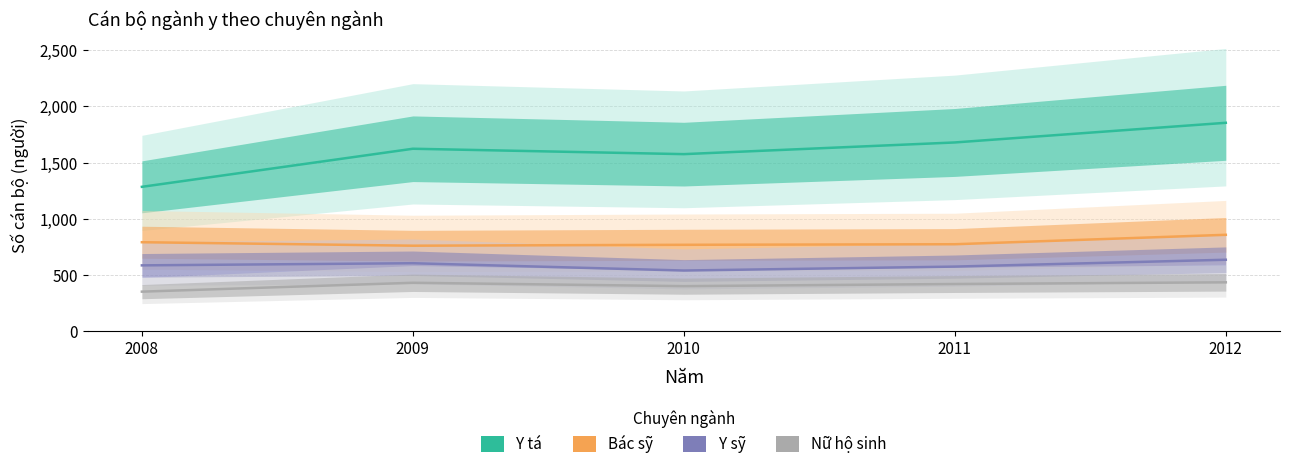

True or false: Y sỹ and Y tá intersect in this chart.

False